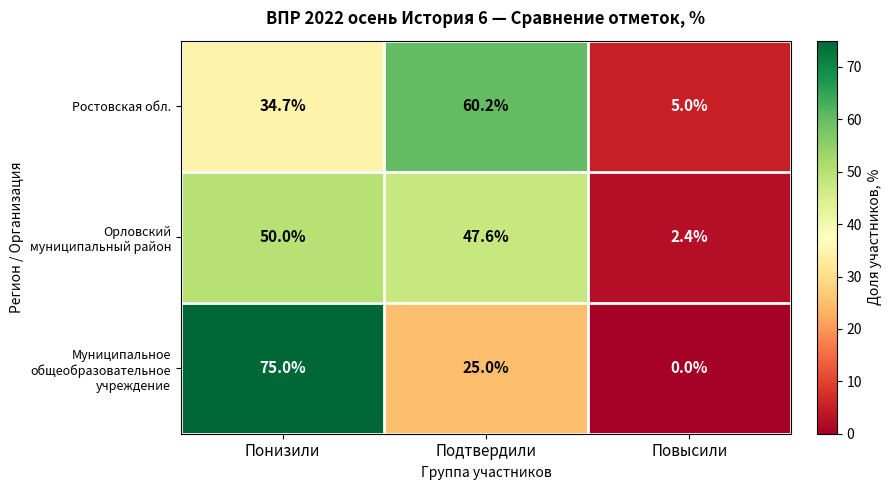

At which category is the sum across all series the highest?

Понизили